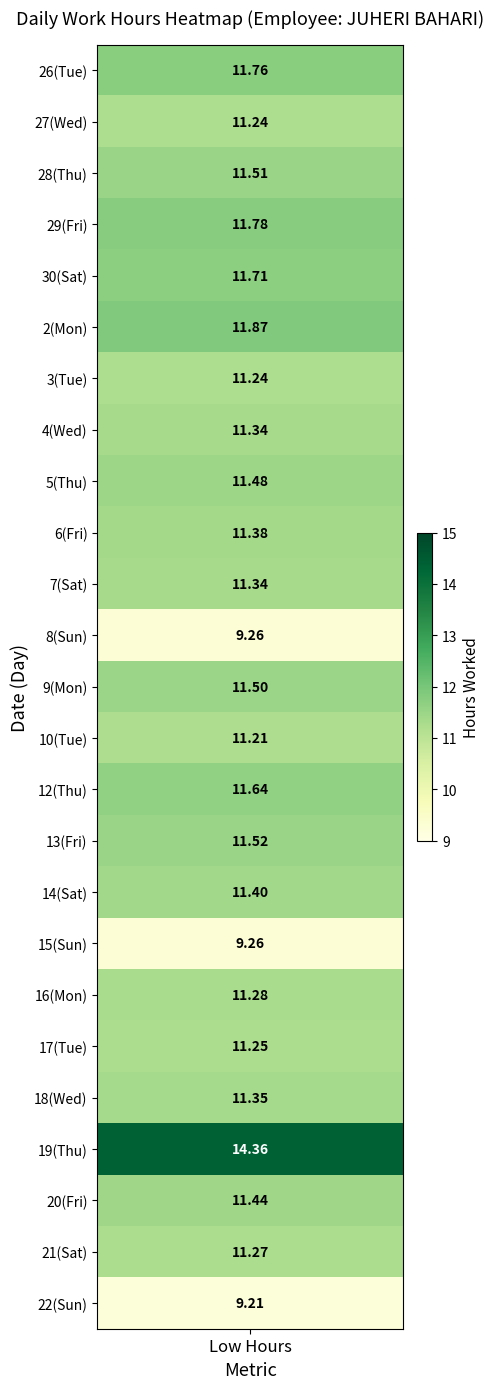

Rank the series by their maximum value, from lowest to highest.

22, 8, 15, 10, 27, 3, 17, 21, 16, 4, 7, 18, 6, 14, 20, 5, 9, 28, 13, 12, 30, 26, 29, 2, 19